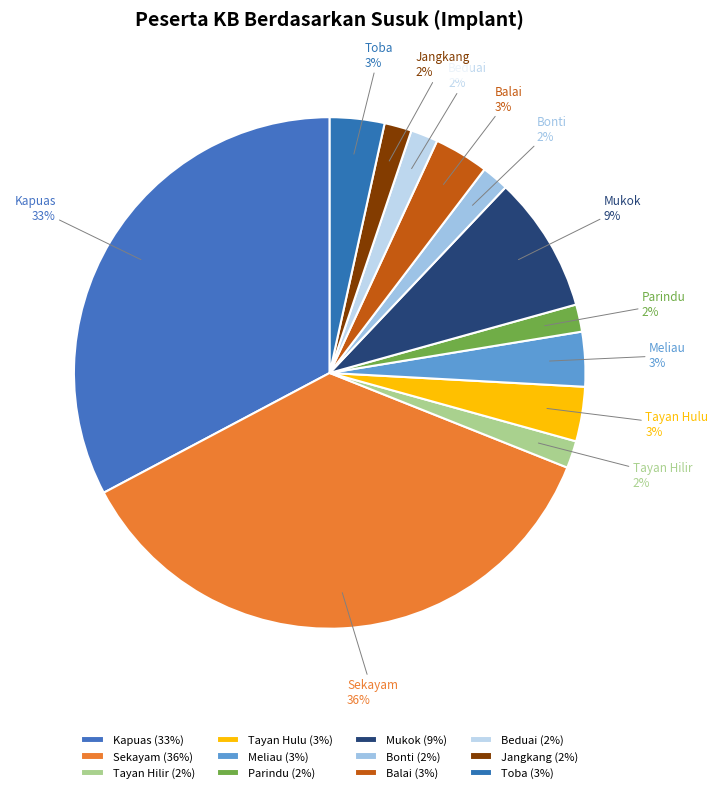

How many segments does this pie chart have?

12